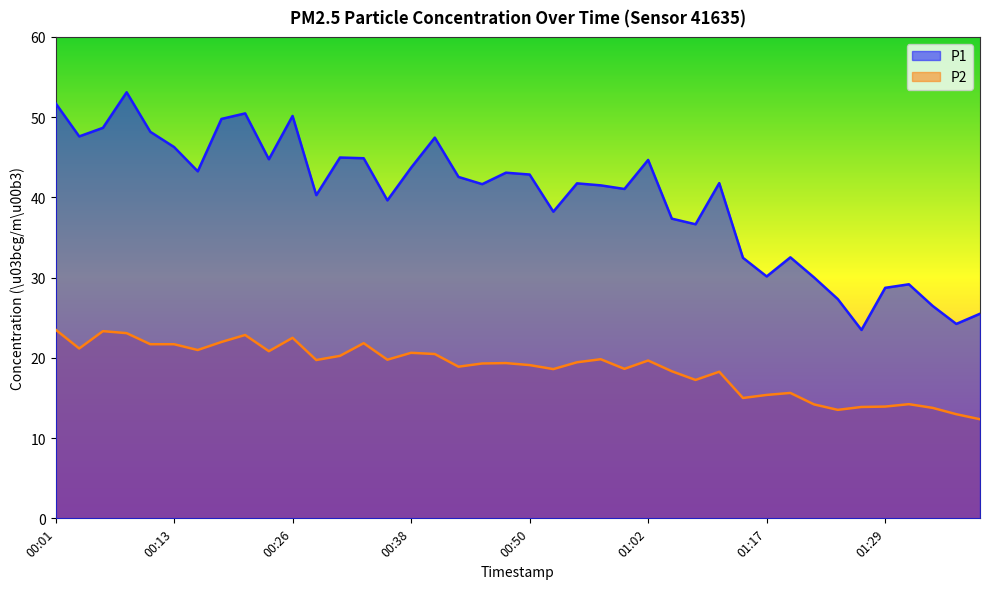

What position from the left is 01:15?

30